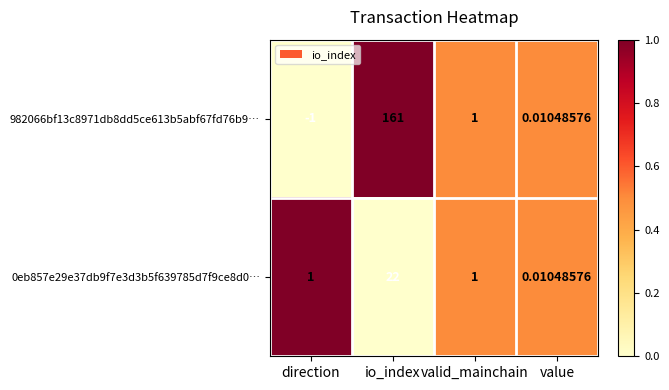

Which label corresponds to the largest value in the chart?

io_index